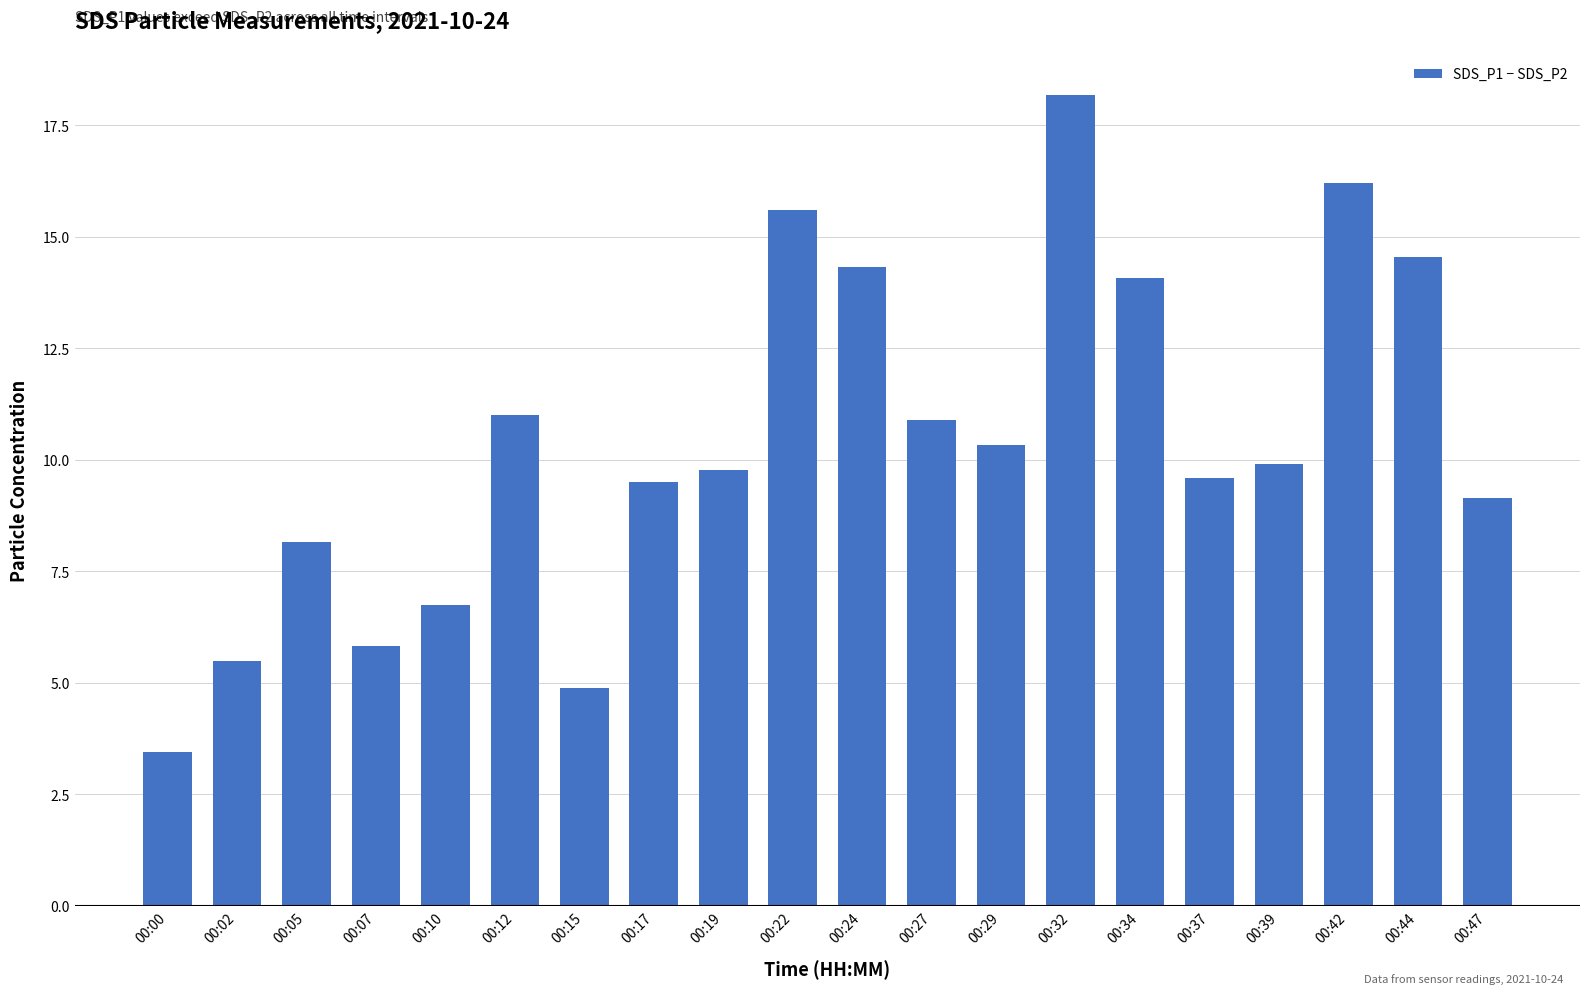

What value does the data have at 00:24?

14.3